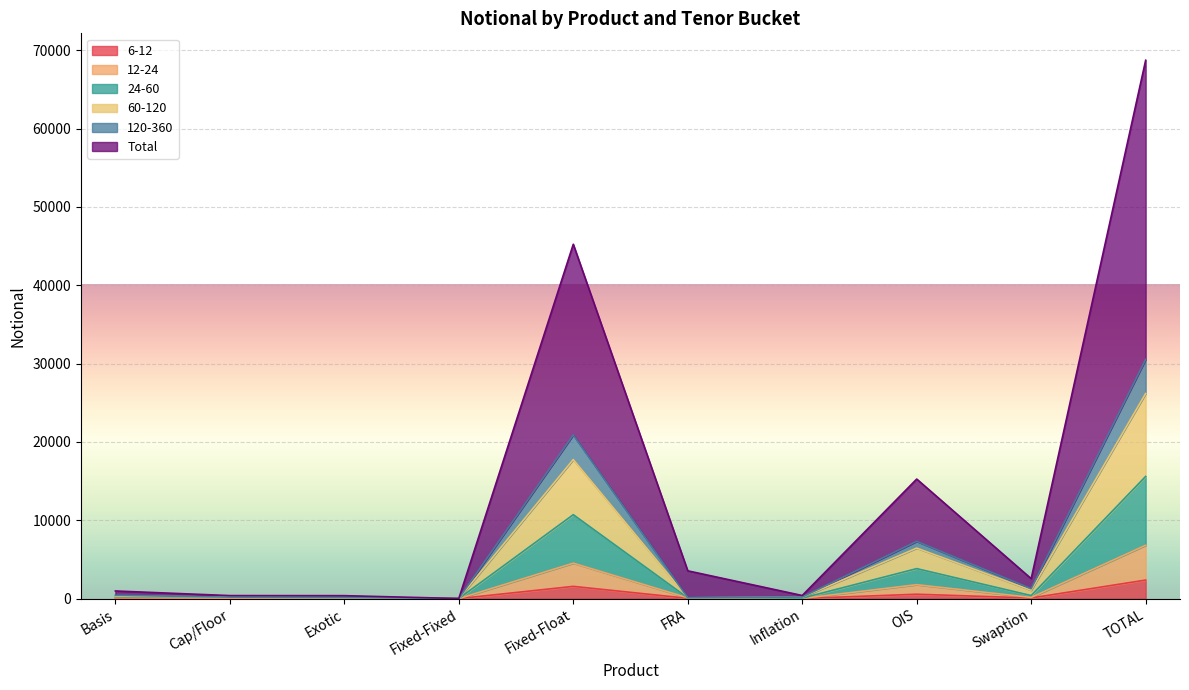

What is the sum of the Total values at Fixed-Fixed and Exotic?

386